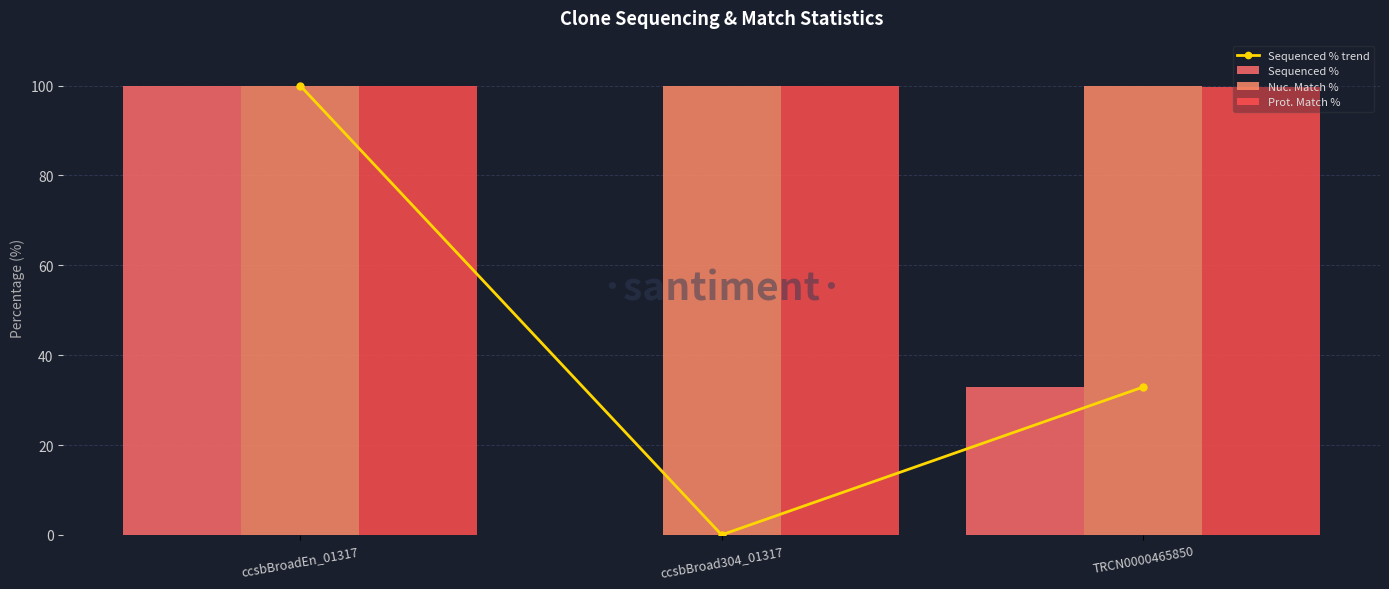

What is the maximum value for Nuc. Match %?

100.0